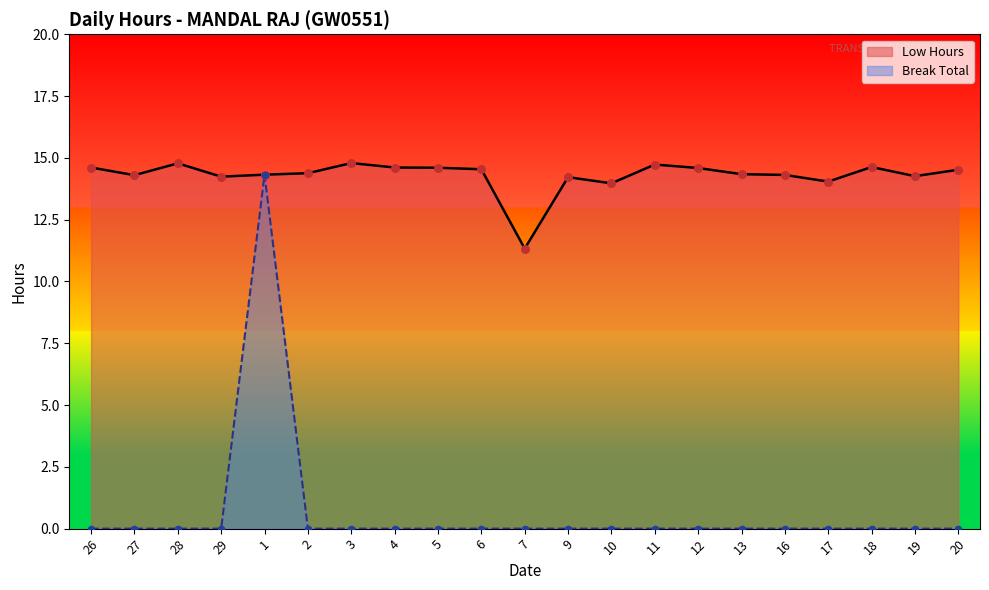

At which category is the sum across all series the highest?

1